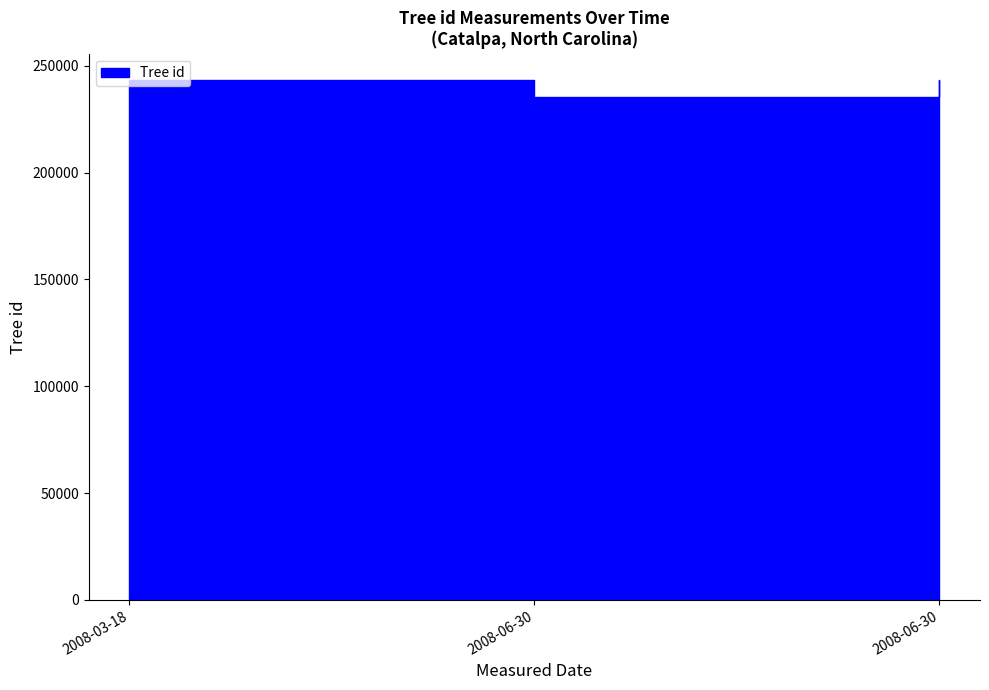

Which series has the widest spread of values?

Tree id